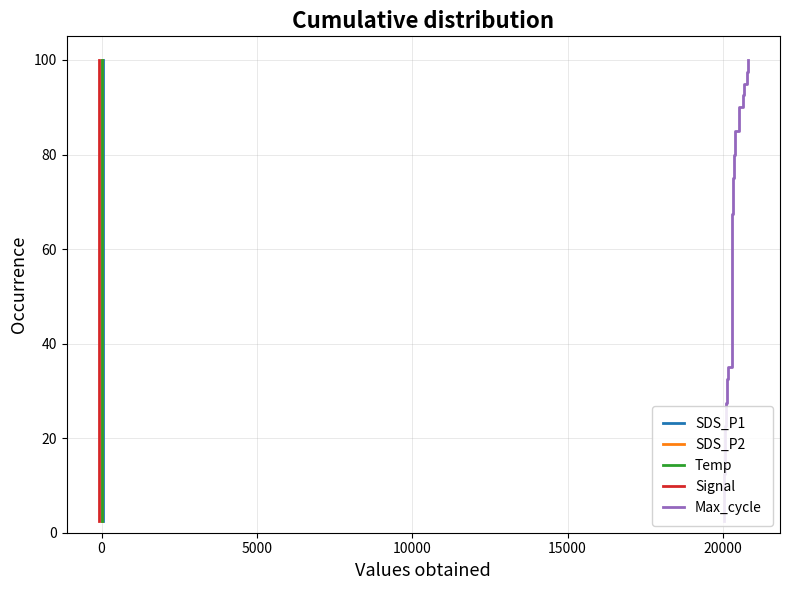

How many lines are shown in the chart?

5